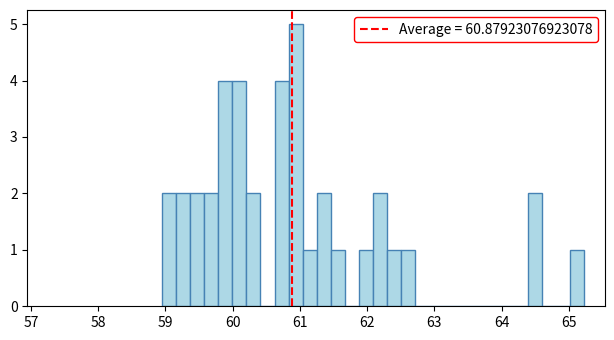

Read against the x-axis, roughly where is the centre of the tallest bar?

60.9